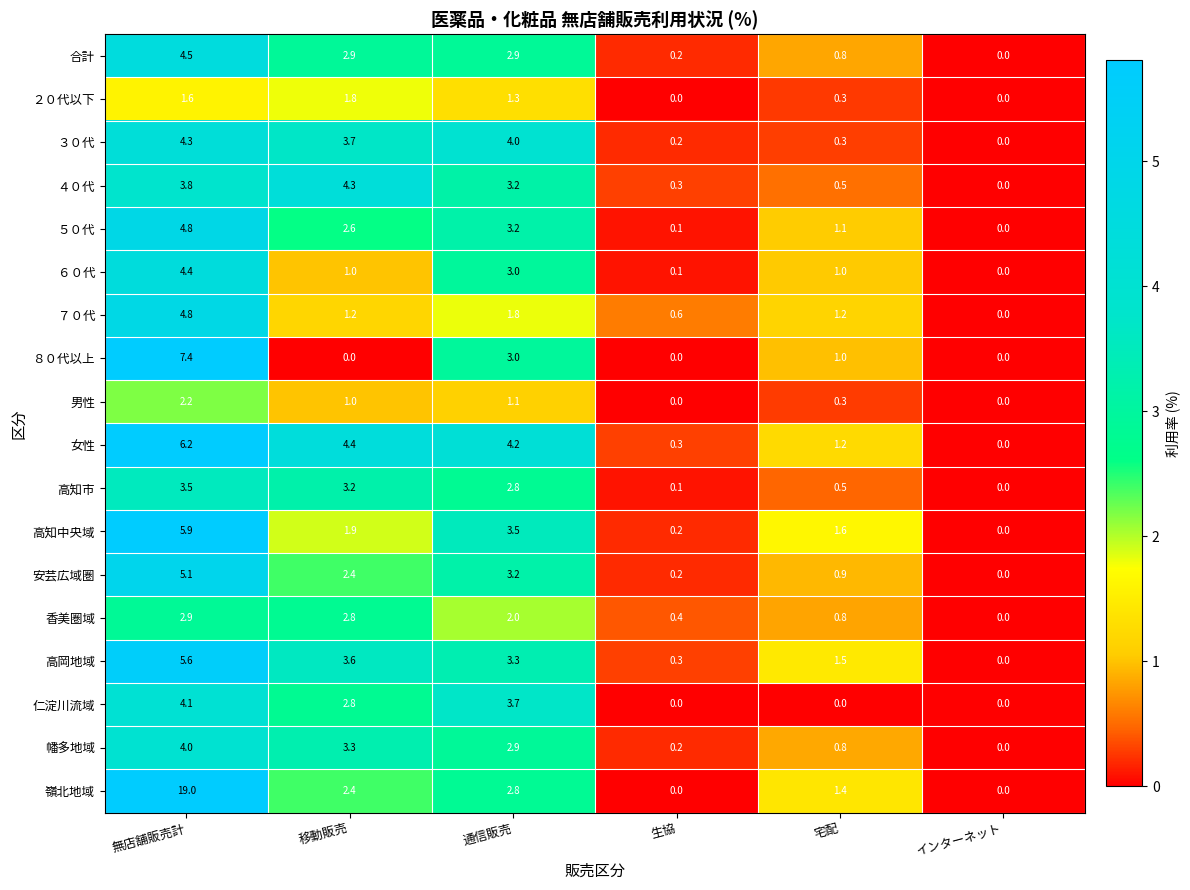

Between 無店舗販売計 and インターネット, which series saw the biggest shift?

嶺北地域